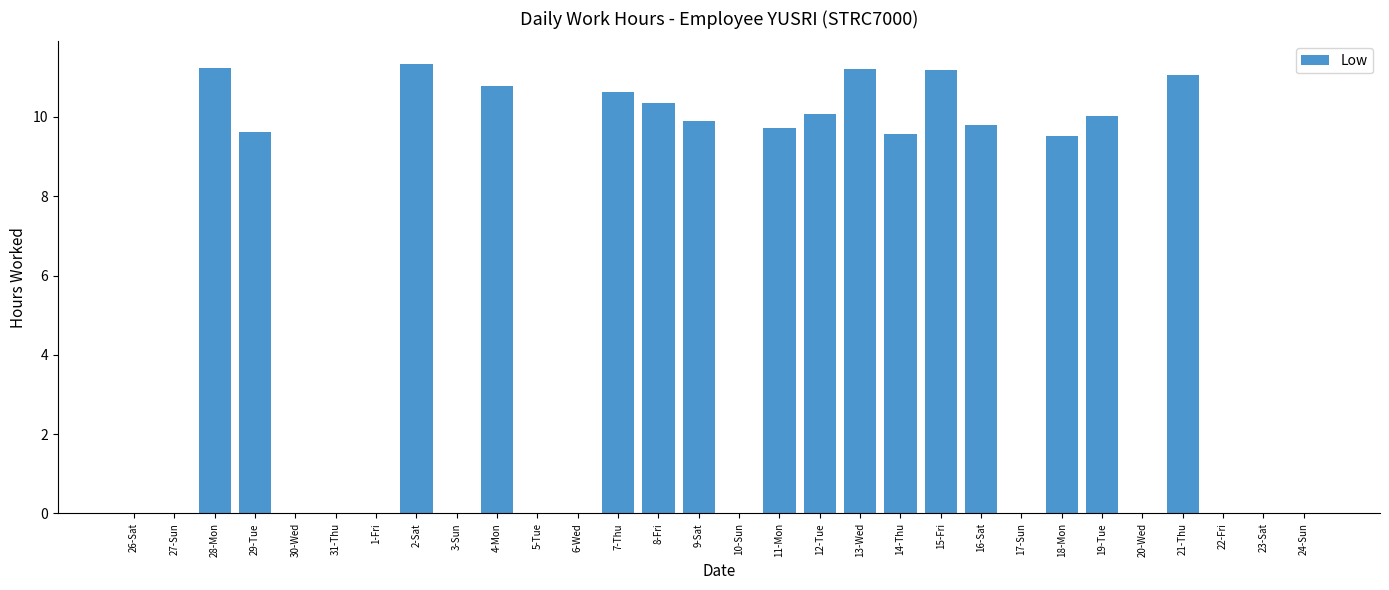

What is the greatest value displayed?

11.3